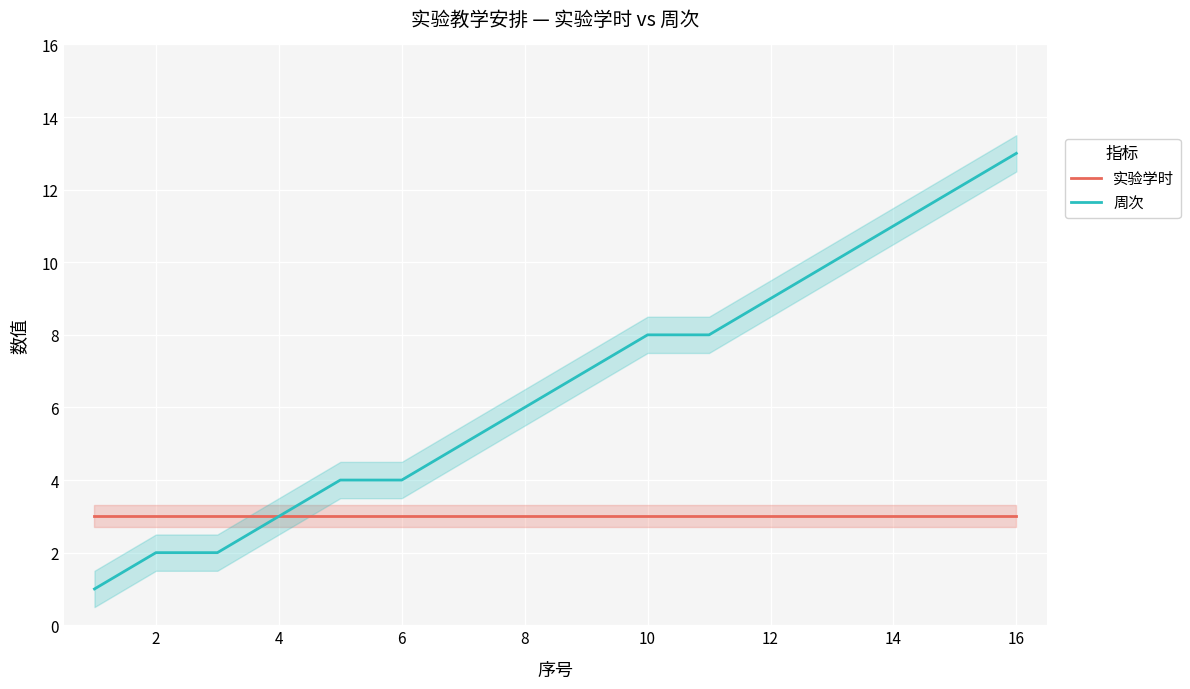

True or false: 周次 and 实验学时 cross at least once.

False